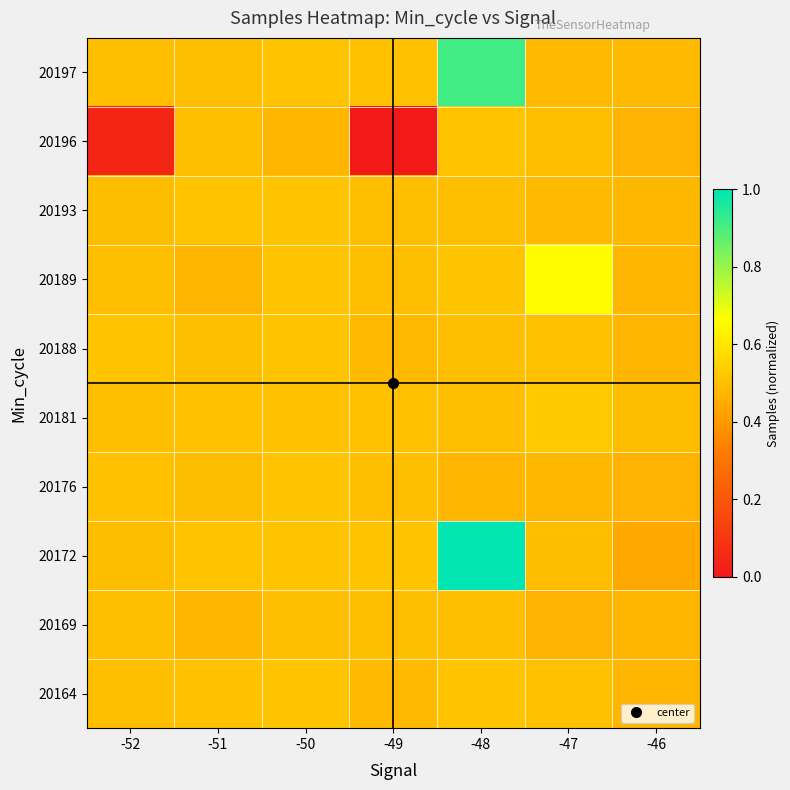

How many categories are shown in the chart?

7